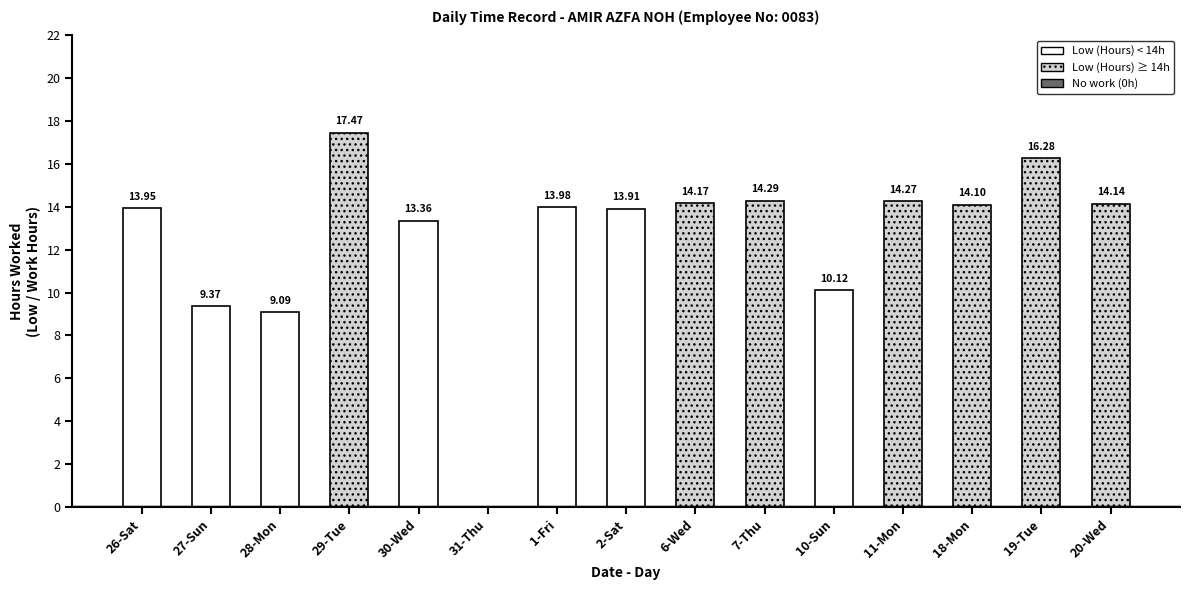

How many values are above zero?

14